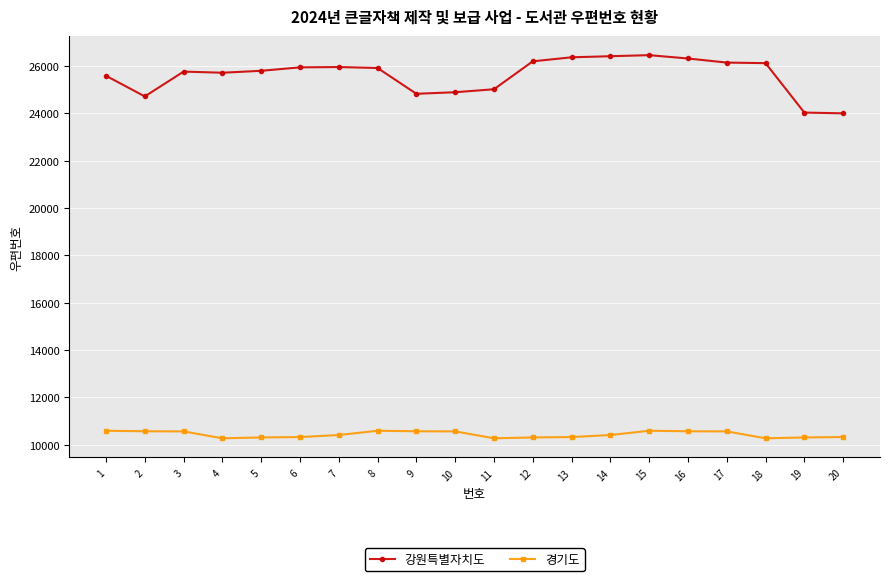

How many lines are shown in the chart?

2